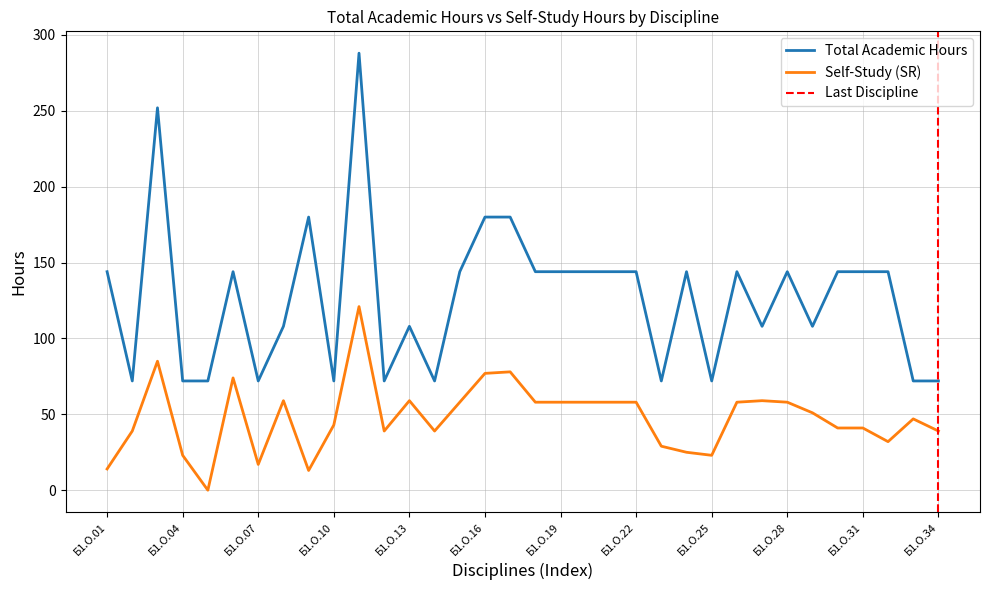

Which has a higher value, Б1.О.29 or Б1.О.15?

Б1.О.15